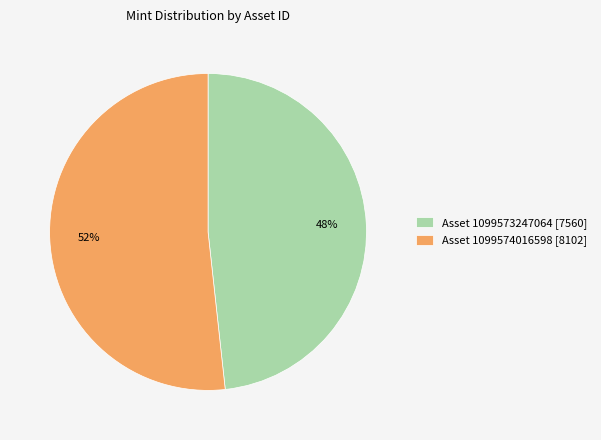

The Asset 1099573247064 [7560] slice represents 48% of the pie. True or false?

True